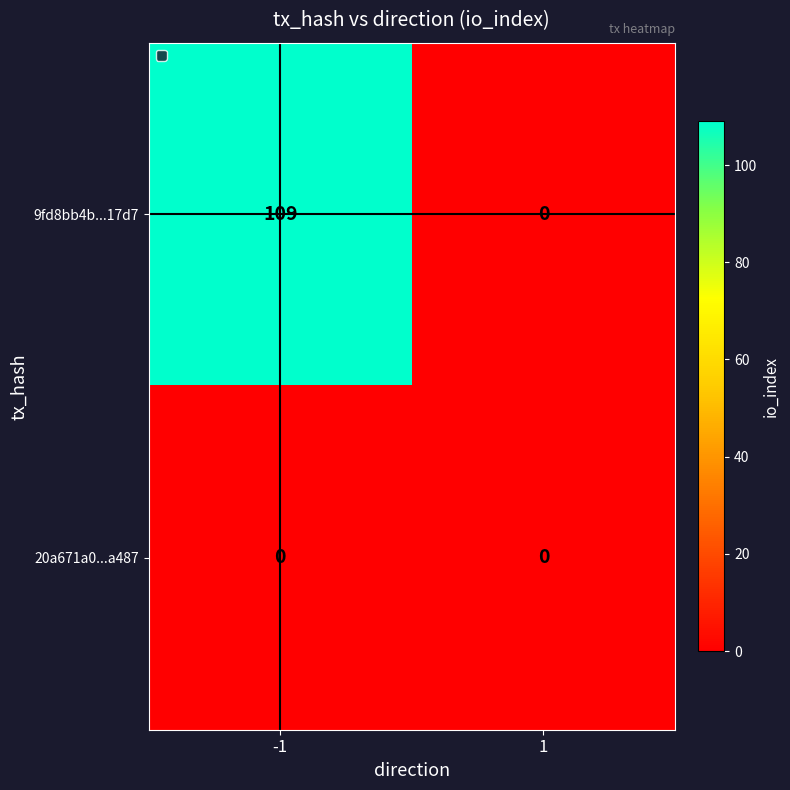

Reading left to right, transcribe all the data shown in this chart.

9fd8bb4b...17d7: 109	0
20a671a0...a487: 0	0